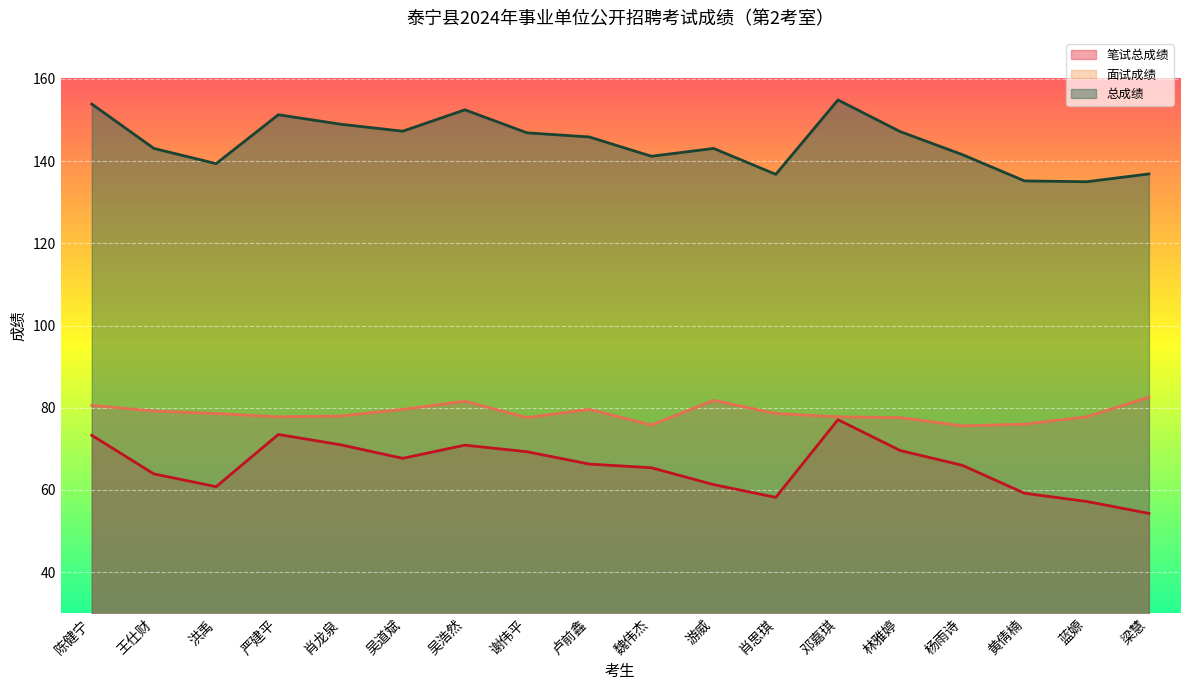

Which category has the lowest value in the 面试成绩 series?

杨雨诗